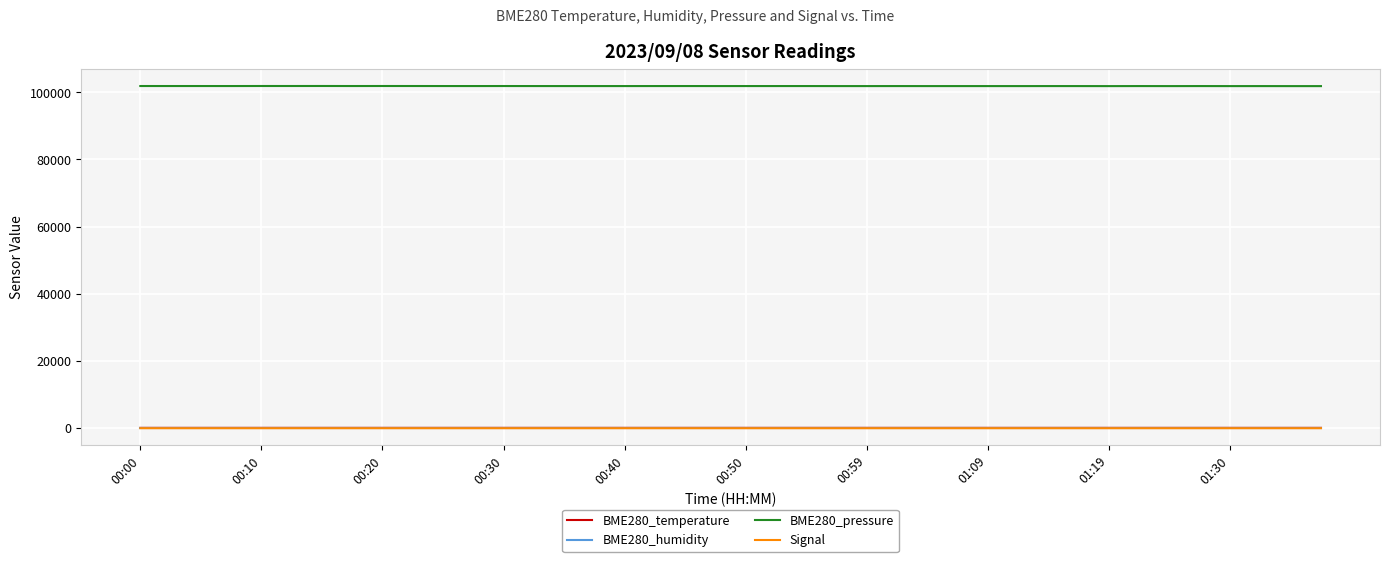

What is the minimum value shown in the chart?

-82.0